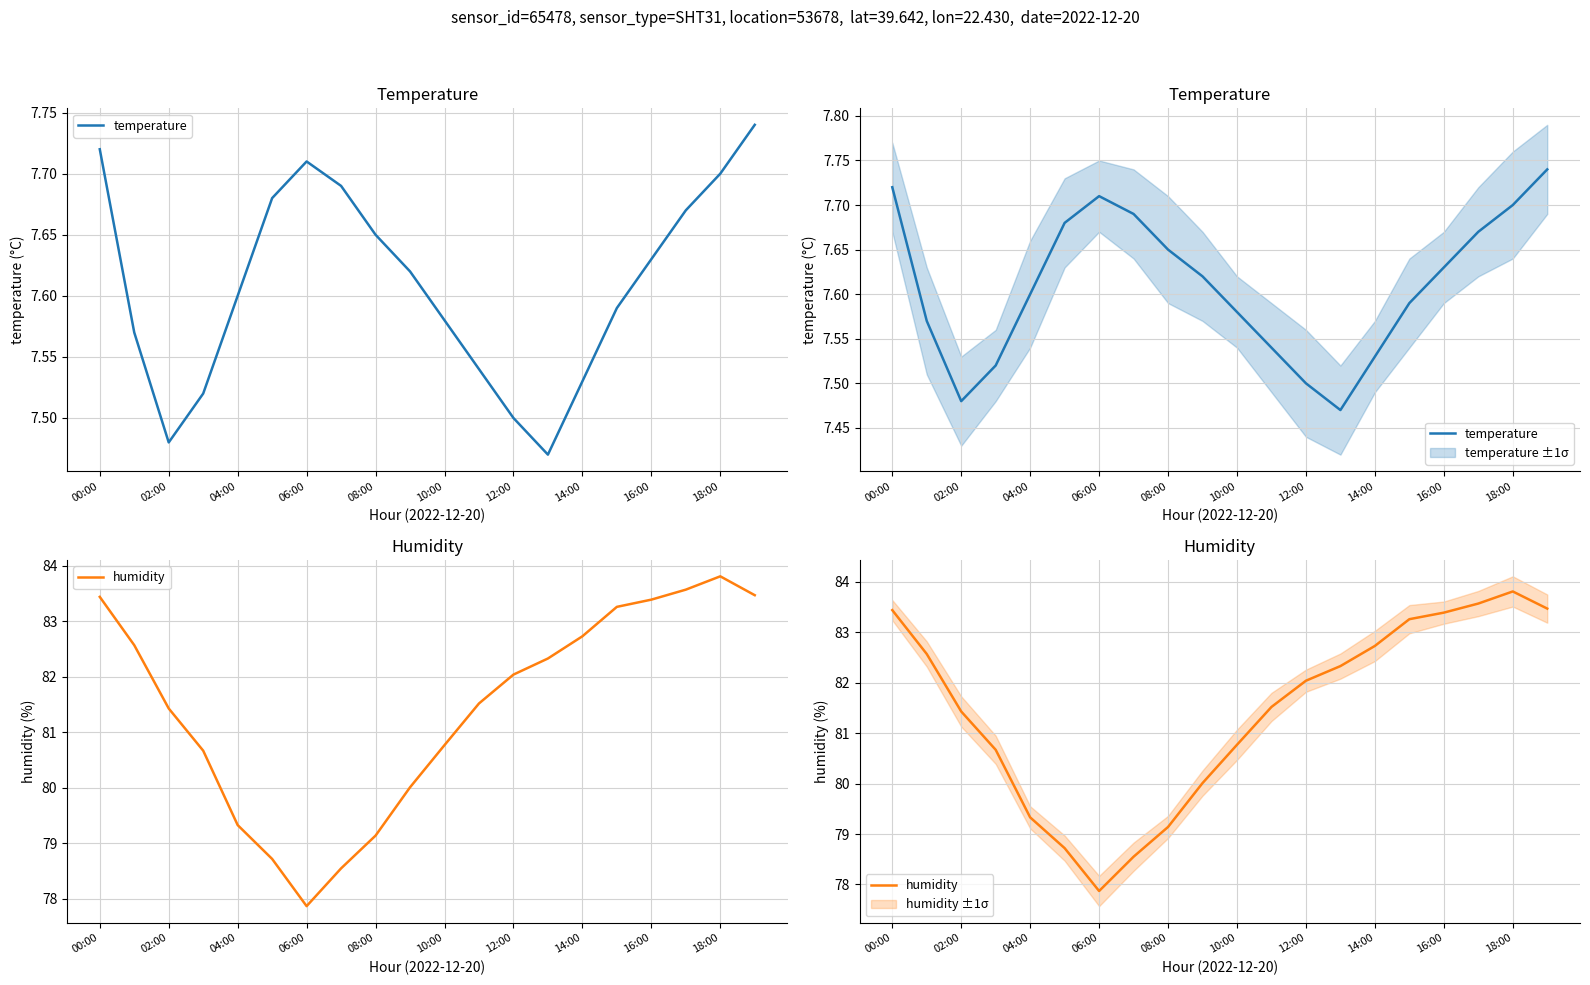

What is the sum of the temperature values at 18:00 and 14?

15.2